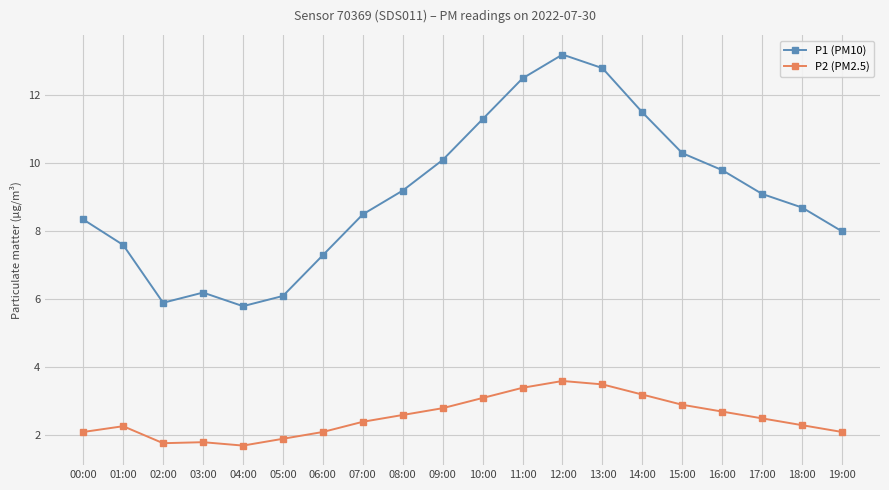

What is the lowest value of the P1 (PM10) series?

5.8